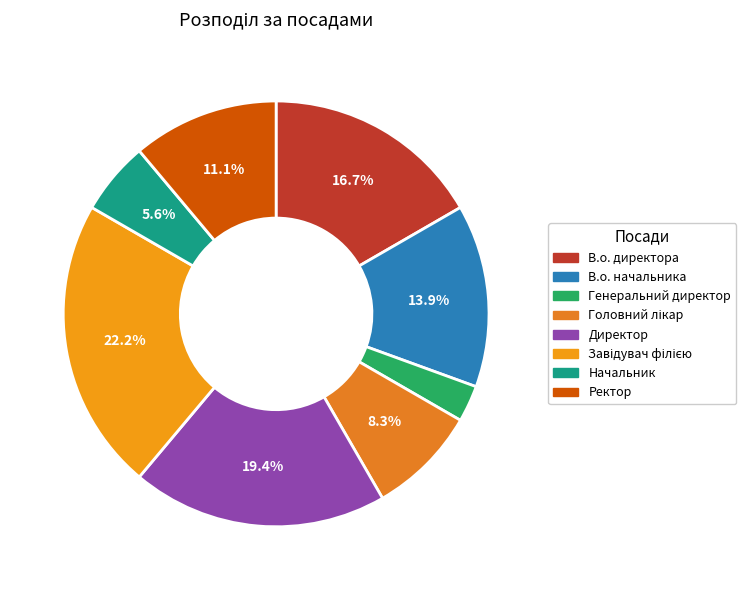

To the nearest percent, what is the difference between the В.о. директора and Завідувач філією slice percentages?

6%